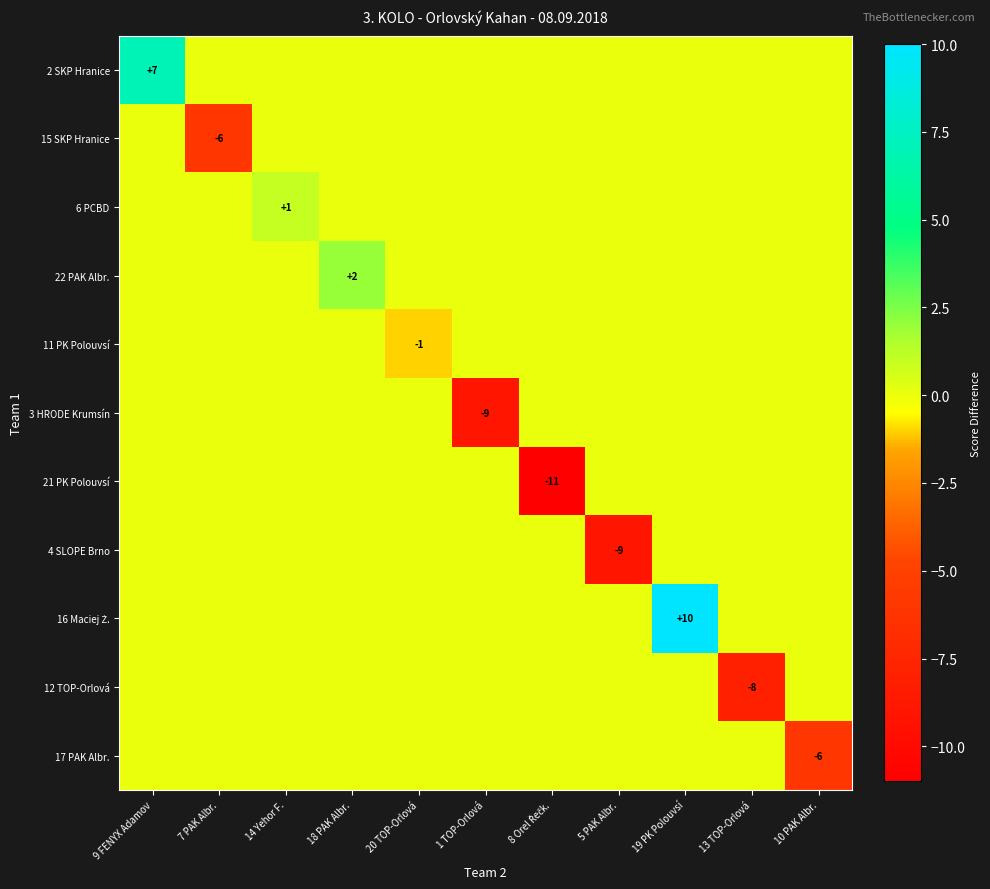

Is it true that 4 SLOPE Brno equals -15 at 5 PAK Albr.?

False